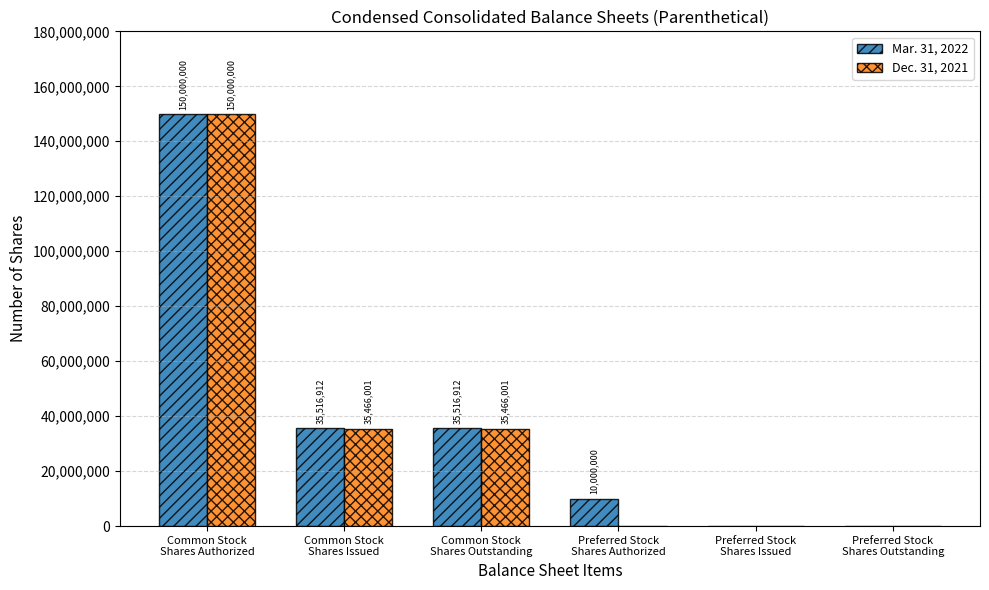

What value does the Mar. 31, 2022 series have at Common Stock
Shares Issued?

35516912